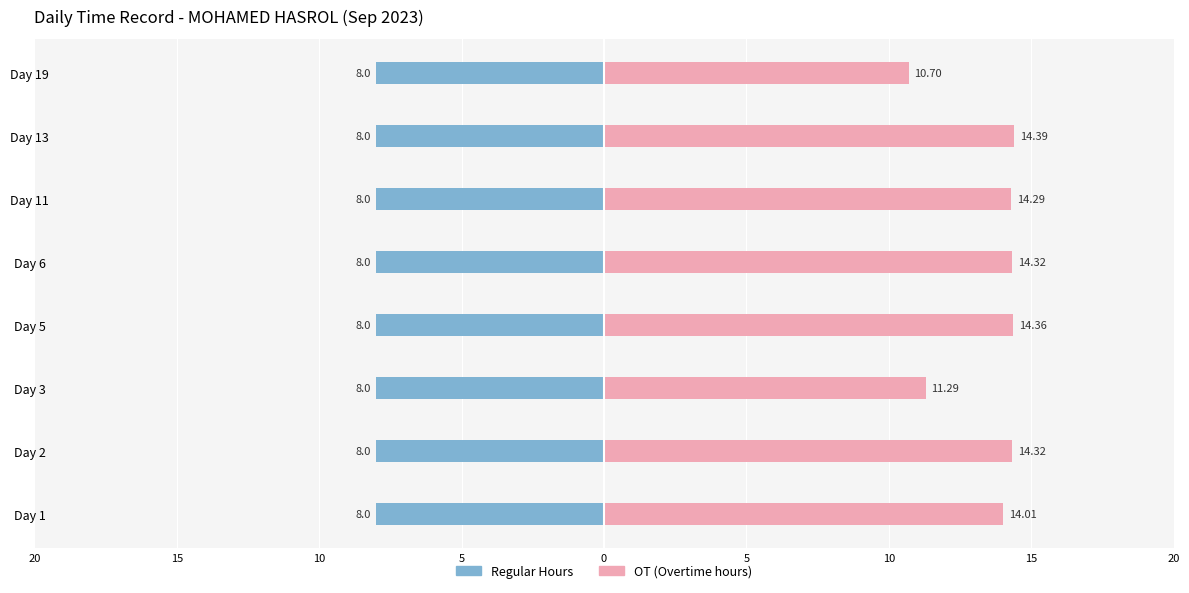

Where does the data first go above 14?

Day 1